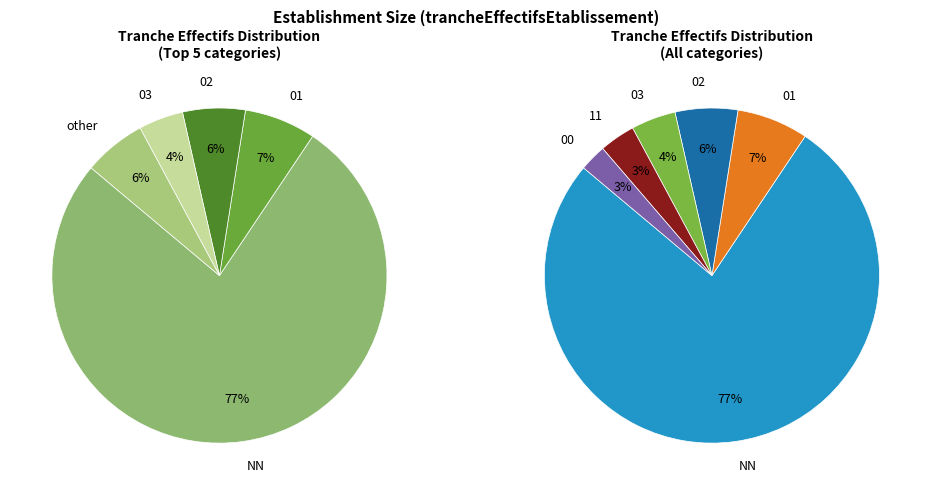

To the nearest percent, what is the difference between the largest and smallest slice percentages?

74%